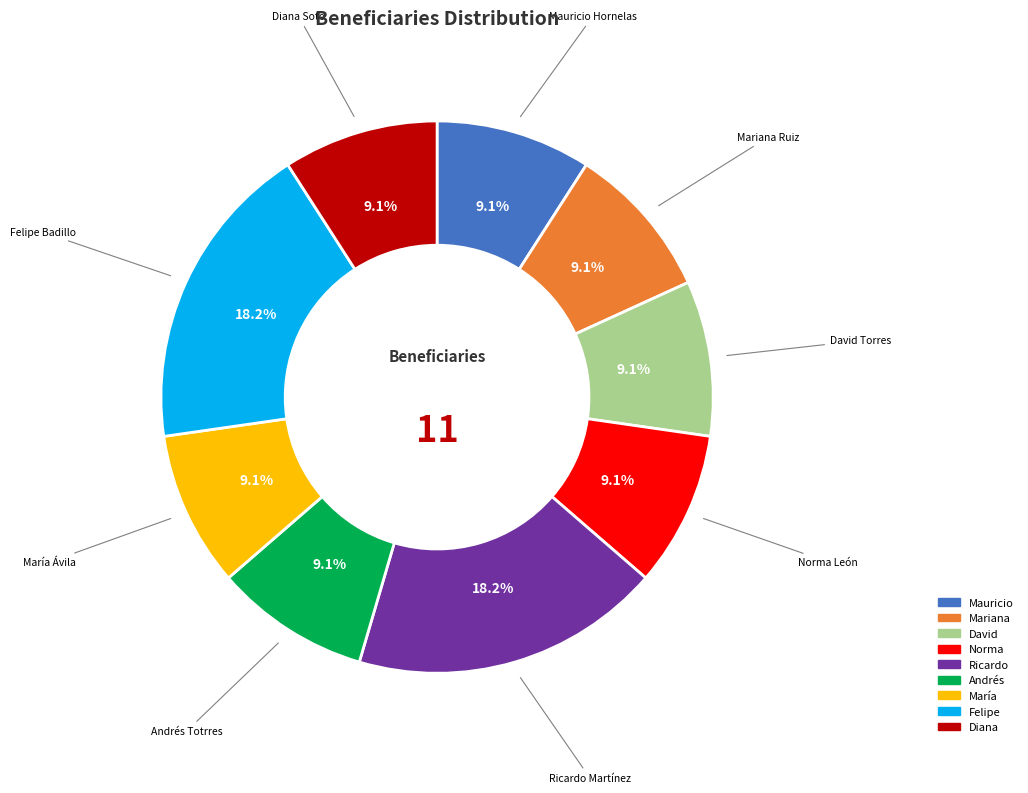

Is there a majority slice in this chart?

No